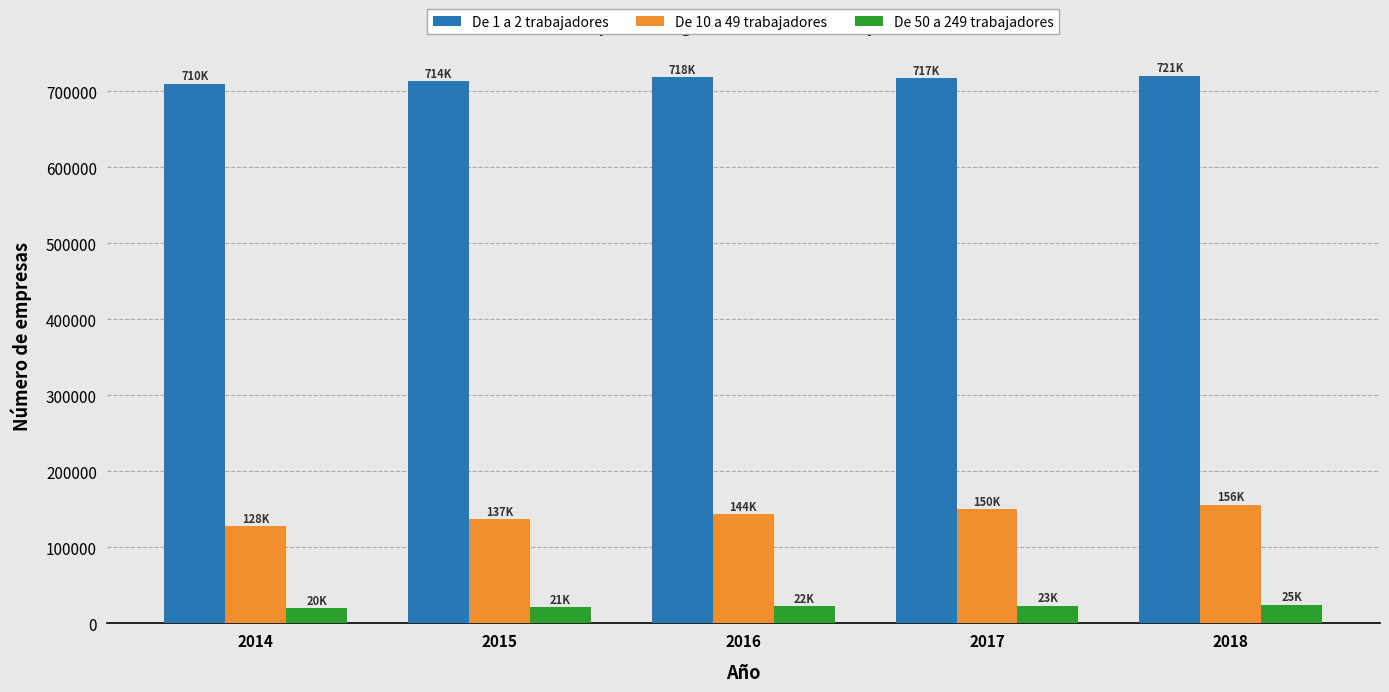

The value of De 50 a 249 trabajadores at 2017 is 23357. True or false?

True